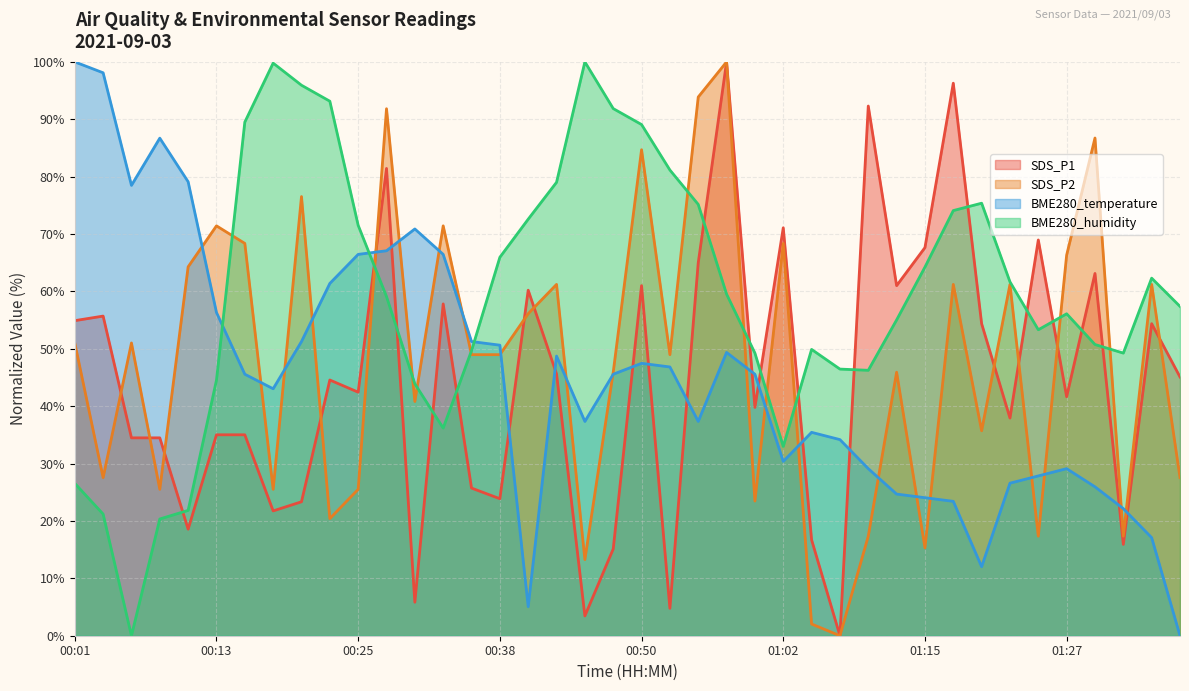

Reading left to right, what are all the values shown in this chart?

SDS_P1: 54.9	55.7	34.5	34.5	18.6	35.0	35.0	21.8	23.3	44.6	42.4	81.4	5.8	57.8	25.7	23.9	60.2	45.6	3.4	15.1	61.0	4.8	65.0	100.0	39.8	71.1	16.7	0.0	92.3	61.0	67.6	96.3	54.4	37.9	69.0	41.6	63.1	15.9	54.4	45.1
SDS_P2: 51.0	27.6	51.0	25.5	64.3	71.4	68.4	25.5	76.5	20.4	25.5	91.8	40.8	71.4	49.0	49.0	56.1	61.2	13.3	45.9	84.7	49.0	93.9	100.0	23.5	68.4	2.0	0.0	17.3	45.9	15.3	61.2	35.7	61.2	17.3	66.3	86.7	17.3	61.2	27.6
BME280_temperature: 100.0	98.1	78.5	86.7	79.1	56.3	45.6	43.0	51.3	61.4	66.5	67.1	70.9	66.5	51.3	50.6	5.1	48.7	37.3	45.6	47.5	46.8	37.3	49.4	45.6	30.4	35.4	34.2	29.1	24.7	24.1	23.4	12.0	26.6	27.8	29.1	25.9	22.2	17.1	0.0
BME280_humidity: 26.6	21.2	0.0	20.3	21.8	44.5	89.5	99.8	95.9	93.1	71.5	59.1	43.9	36.2	49.7	66.0	72.6	79.0	100.0	91.9	89.1	81.2	75.2	59.5	49.3	33.0	49.9	46.5	46.3	55.0	64.2	74.1	75.4	61.7	53.3	56.1	50.7	49.3	62.3	57.4